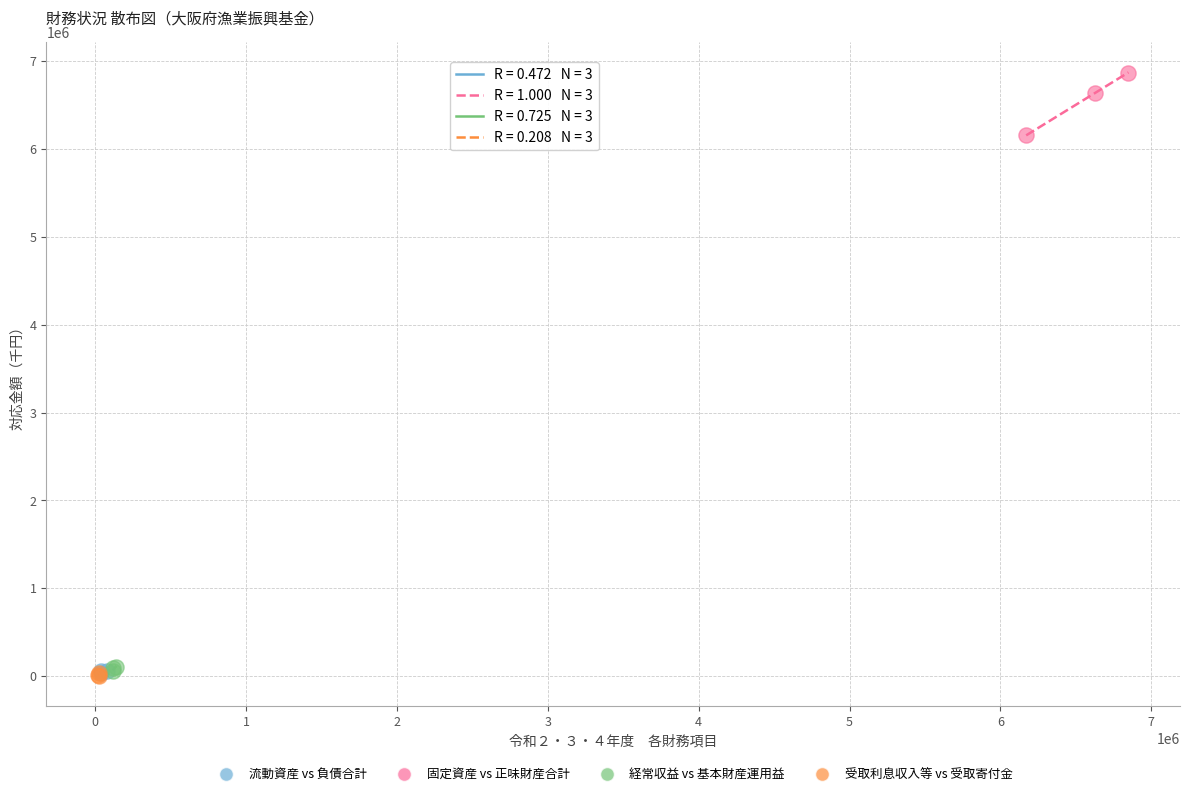

Which series reaches the maximum Y coordinate?

固定資産 vs 正味財産合計